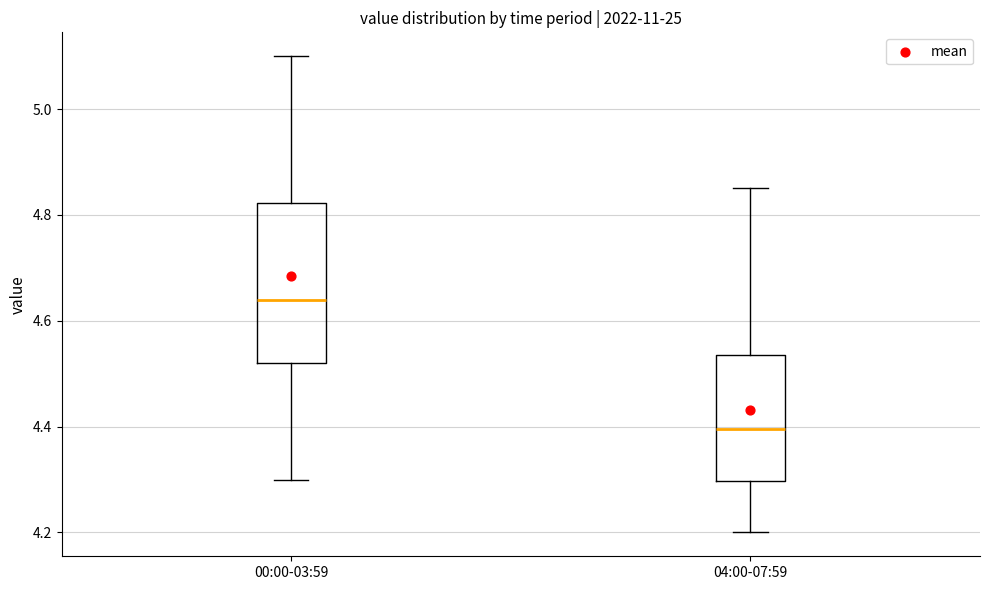

Which box is the tallest, from its lower edge to its upper edge?

00:00-03:59